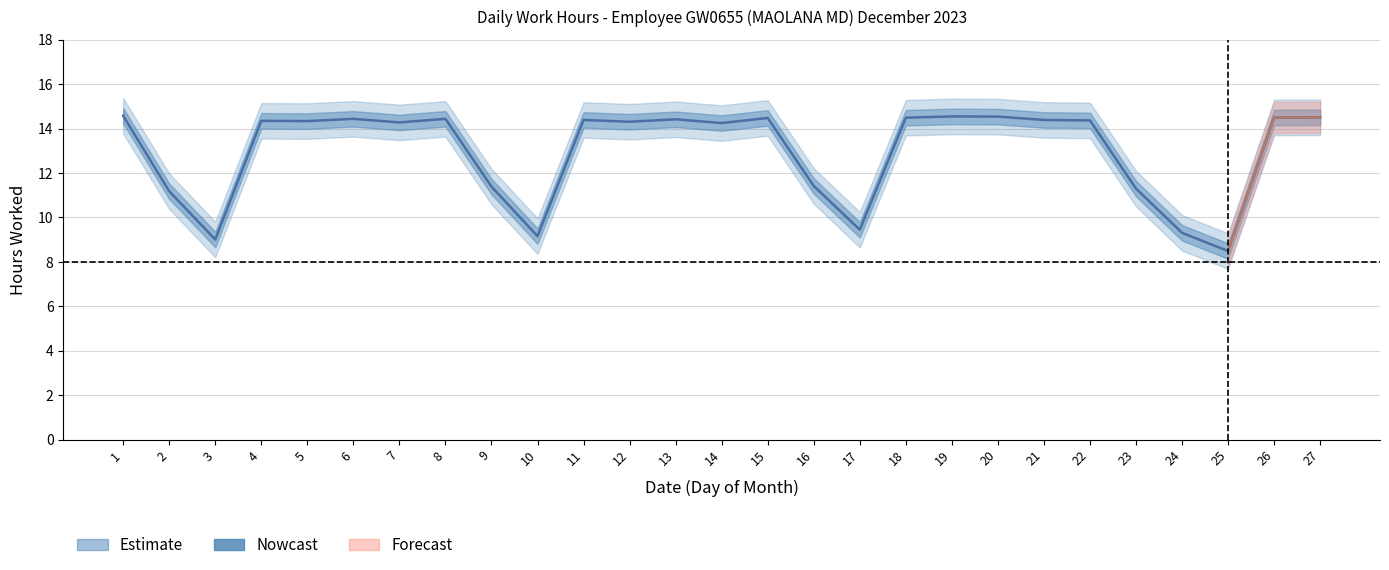

Approximately how many times larger is the value at 11 compared to 4?

1.0